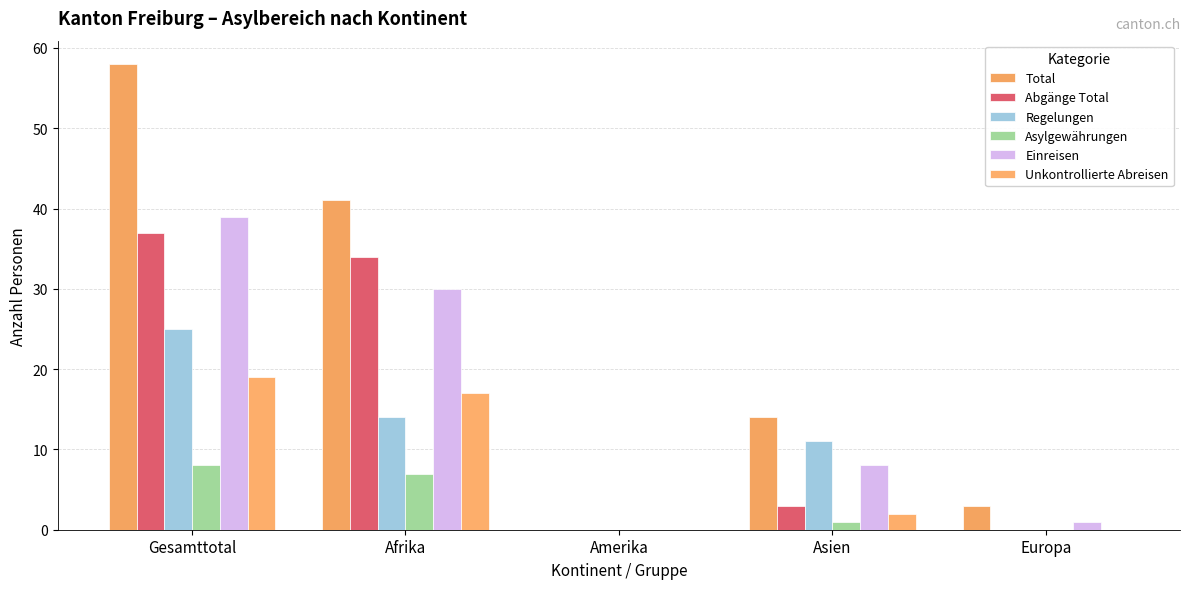

True or false: Total has a value of 14 at Asien.

True